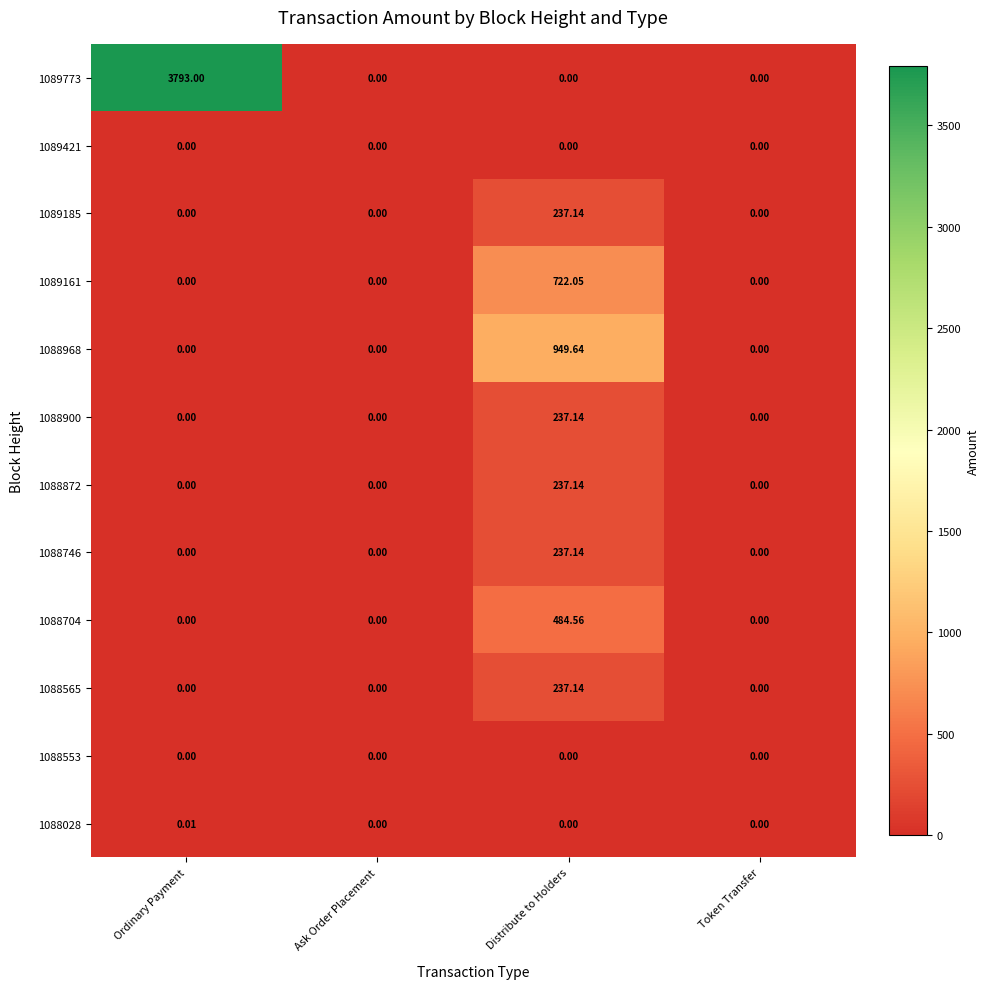

Which category has the highest value across all series?

Ordinary Payment